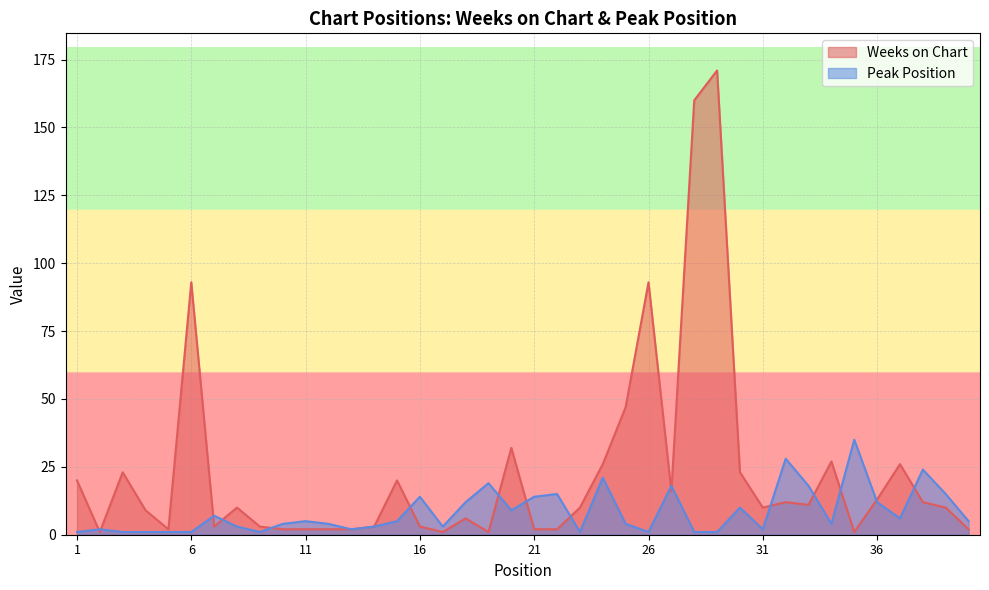

At which category is the sum across all series the highest?

29